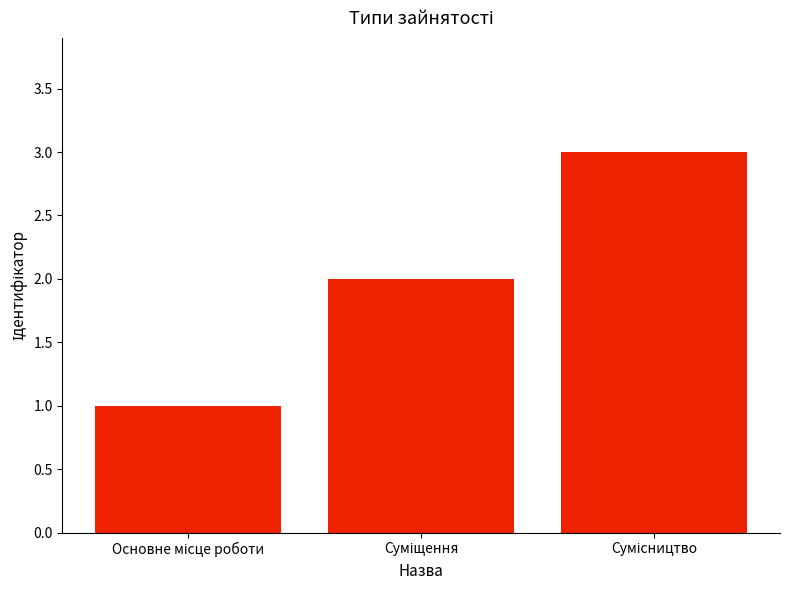

What is the maximum value shown in the chart?

3